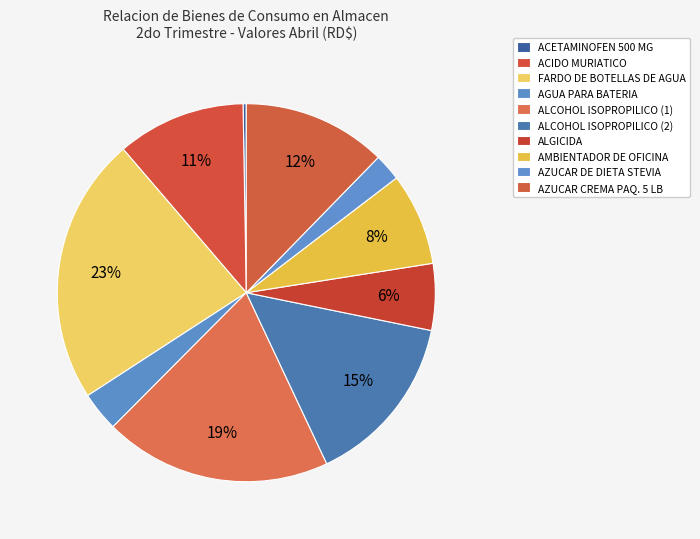

Approximately how many times larger is the value at AZUCAR DE DIETA STEVIA compared to AGUA PARA BATERIA?

0.7